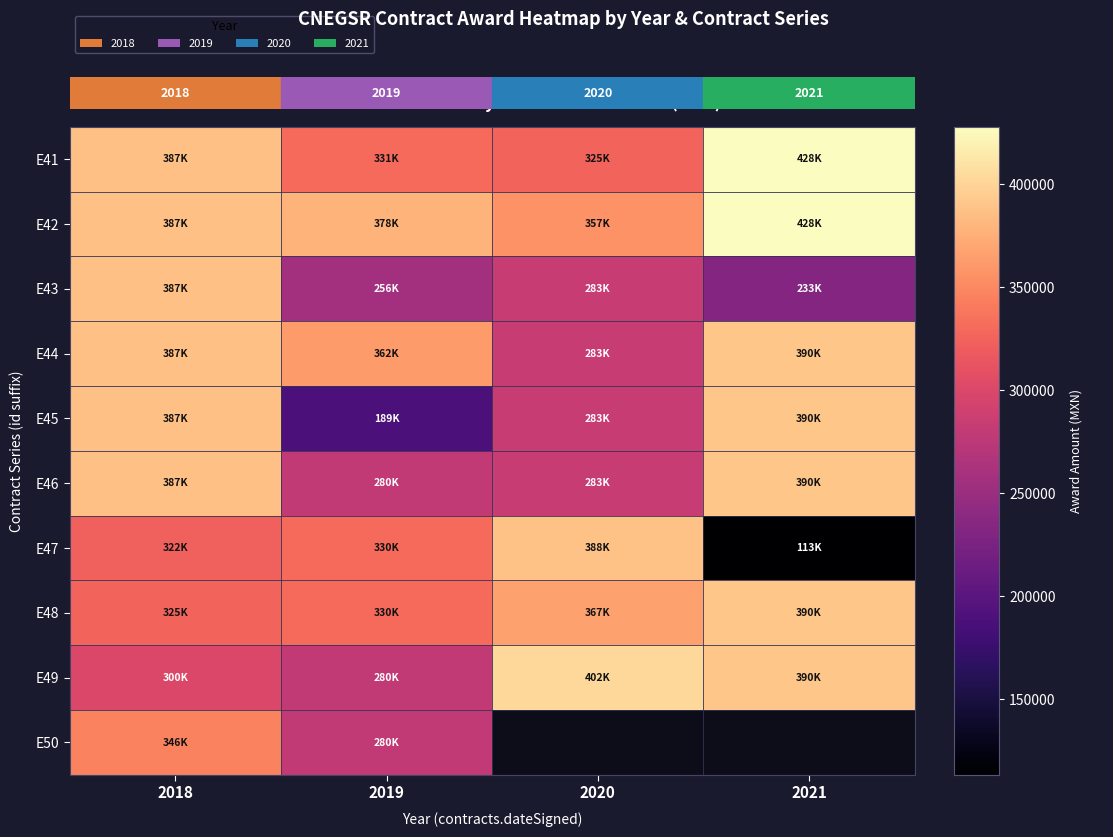

How many data points in E48 are less than 367132?

2